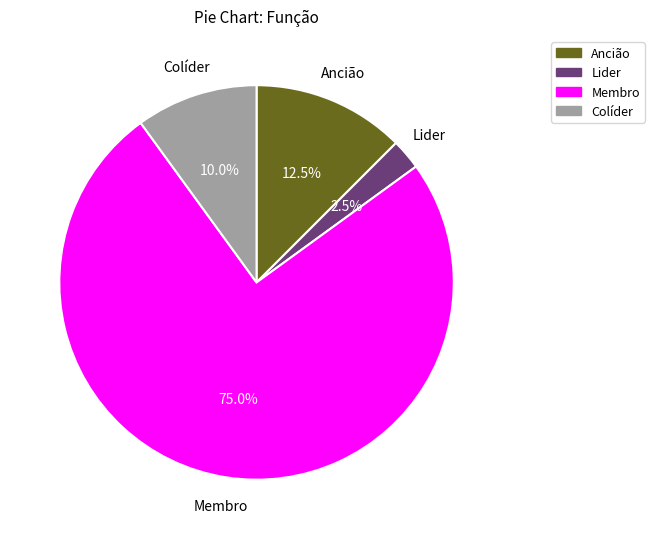

How many slices are in this pie chart?

4